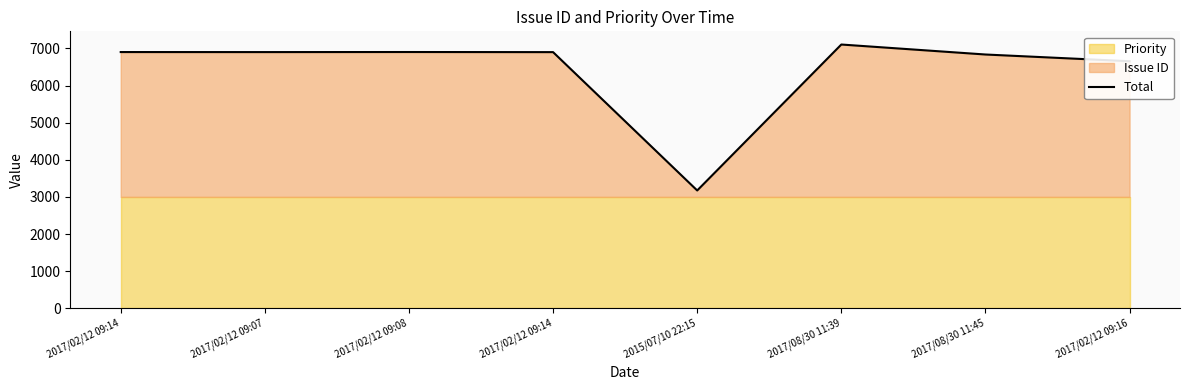

What is the label of the 1st point from the right?

2017/02/12 09:16